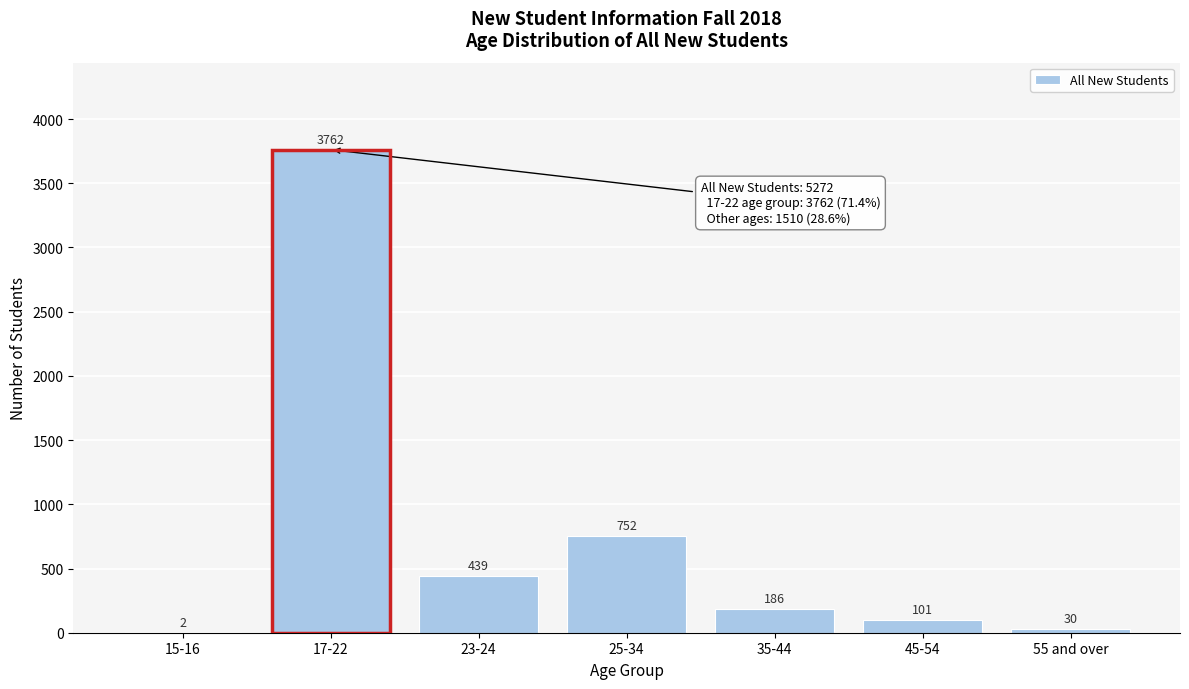

Reading left to right, extract all data points from this chart.

15-16=2	17-22=3762	23-24=439	25-34=752	35-44=186	45-54=101	55 and over=30